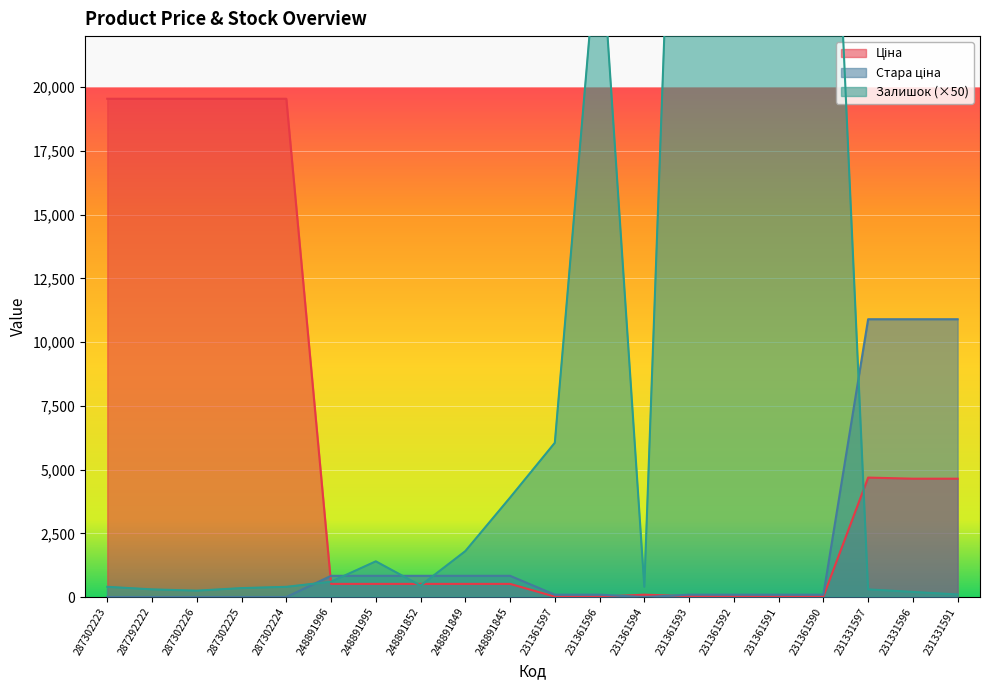

What is the value of the Стара ціна point at the 9th from the left?

832.4